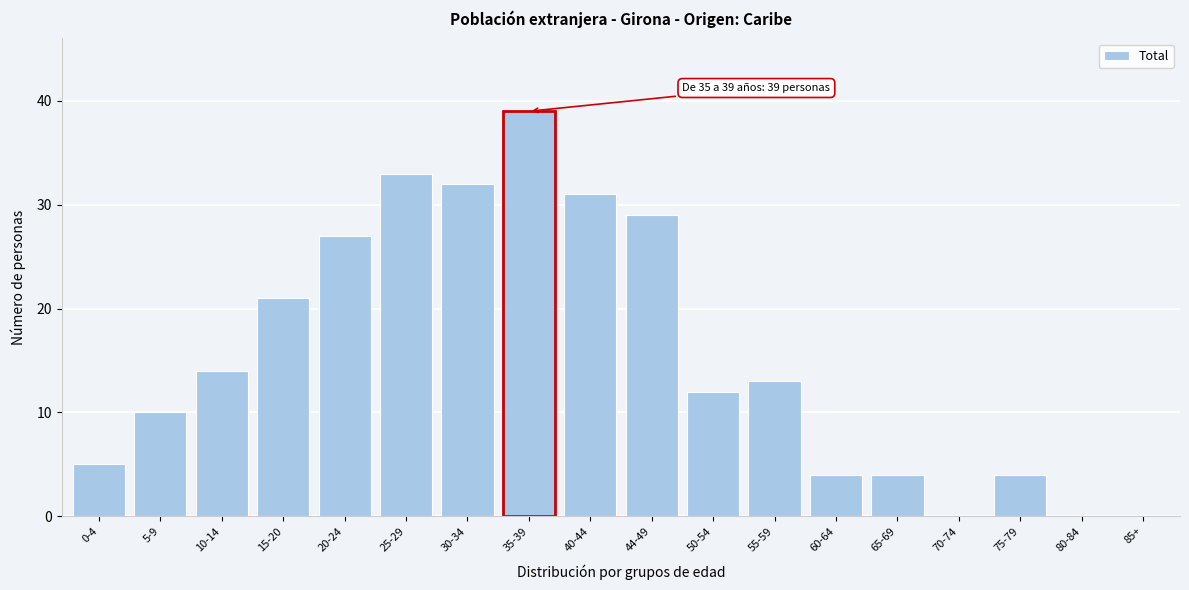

Reading left to right, what are all the values shown in this chart?

0-4=5	5-9=10	10-14=14	15-20=21	20-24=27	25-29=33	30-34=32	35-39=39	40-44=31	44-49=29	50-54=12	55-59=13	60-64=4	65-69=4	70-74=0	75-79=4	80-84=0	85+=0